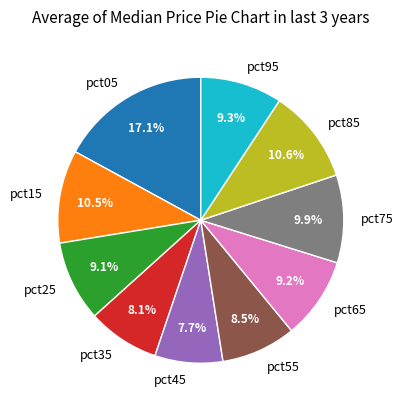

To the nearest percent, what is the combined percentage of pct05 and pct85?

28%